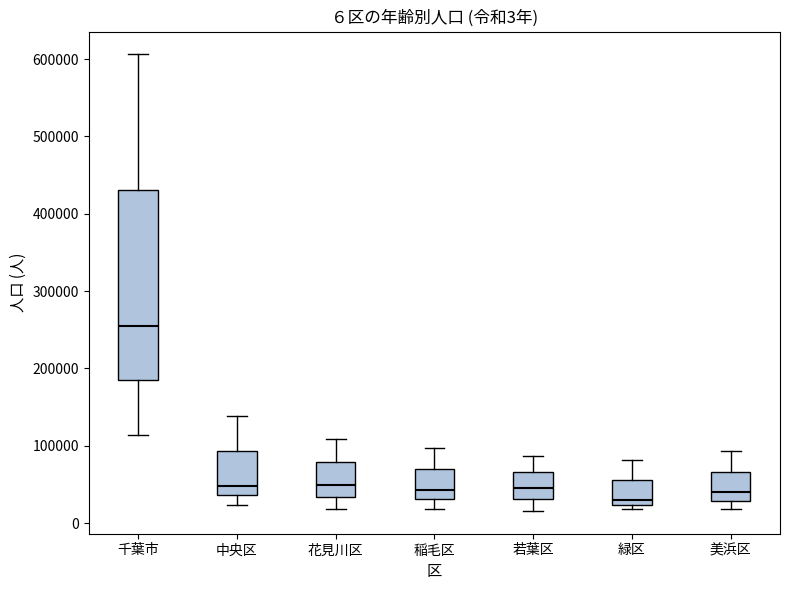

Comparing the boxes themselves (not the whiskers), which one is the tallest?

千葉市